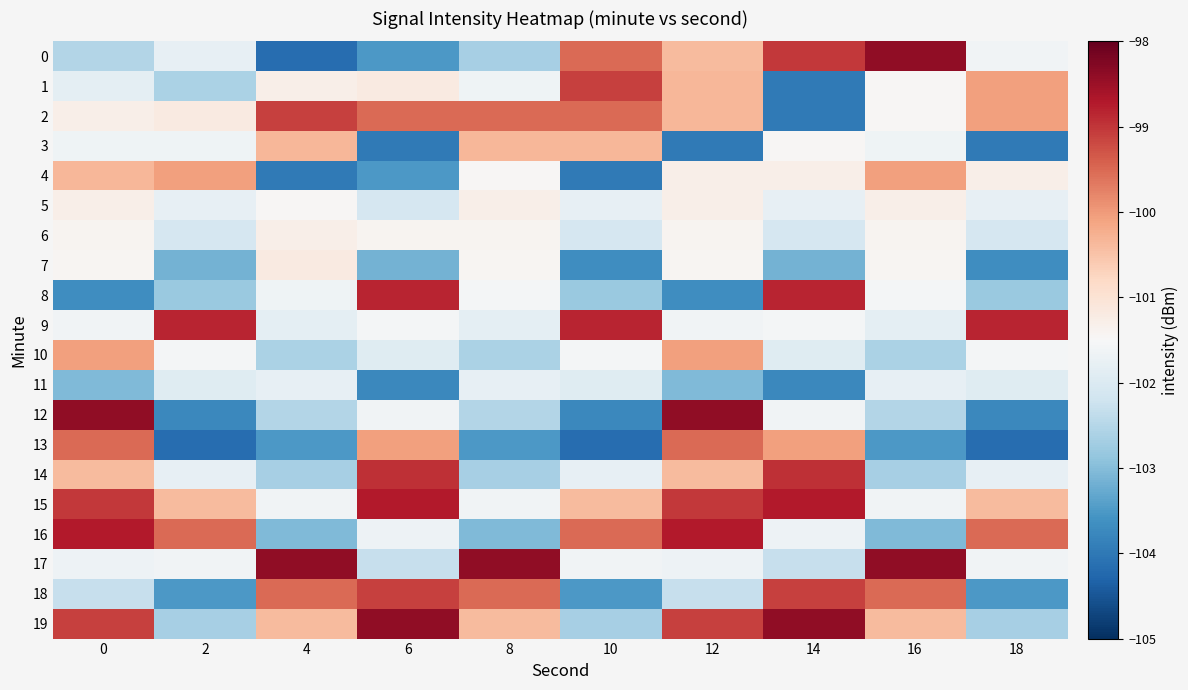

Which has a higher value, 8 or 14?

14